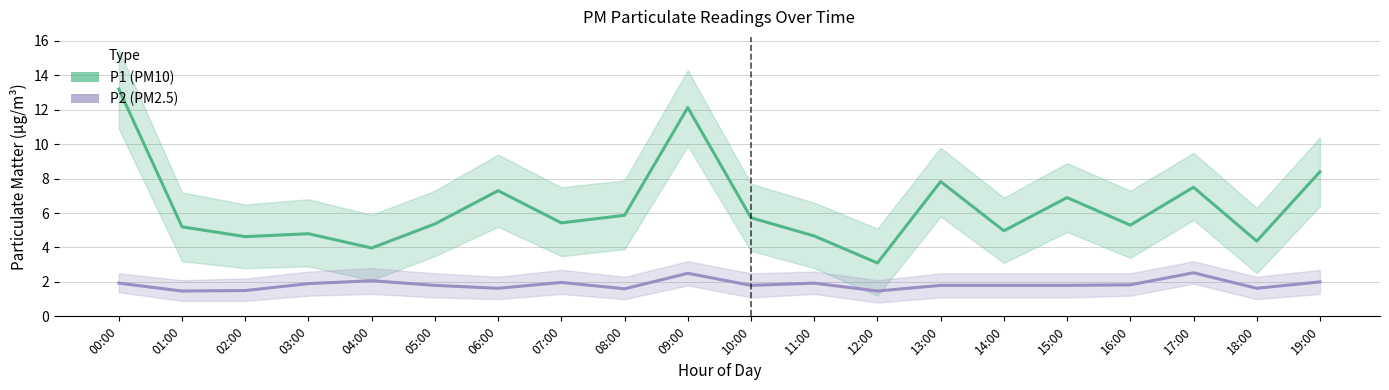

What is the total value across all series at 13:00?

9.6